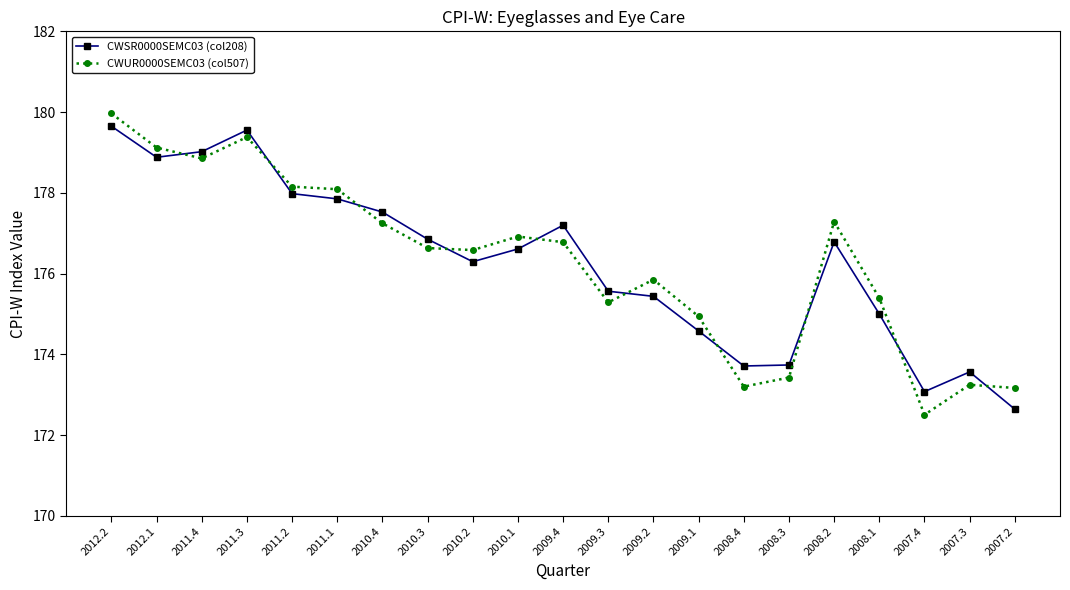

Between 2010.1 and 2009.3, which series saw the biggest shift?

CWUR0000SEMC03 (col507)